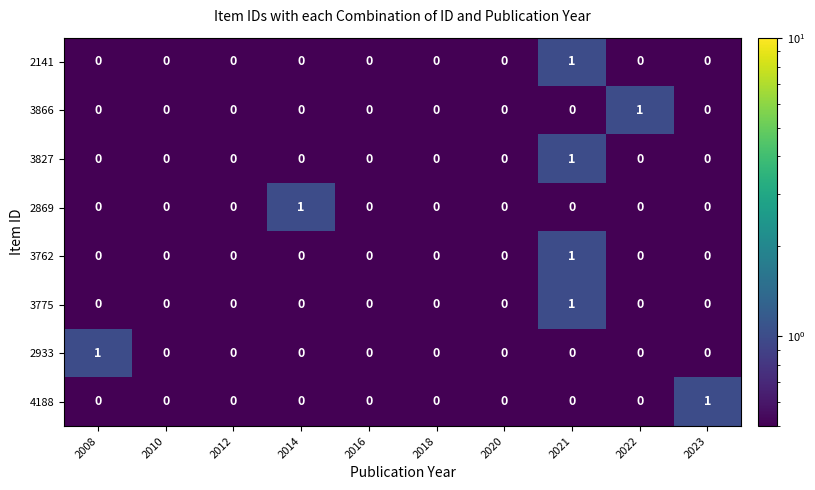

Which category has the highest value in the 3775 series?

2021